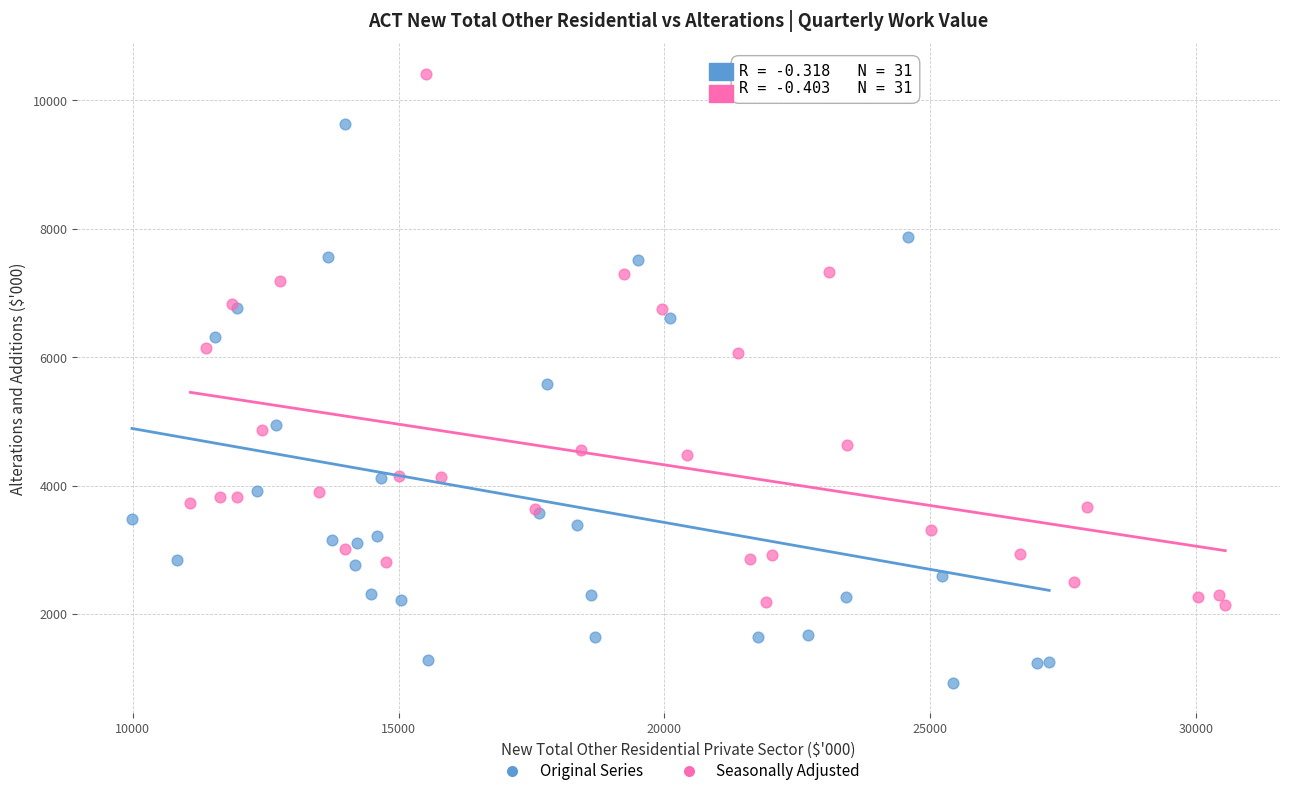

Which series reaches the minimum Y coordinate?

Original Series